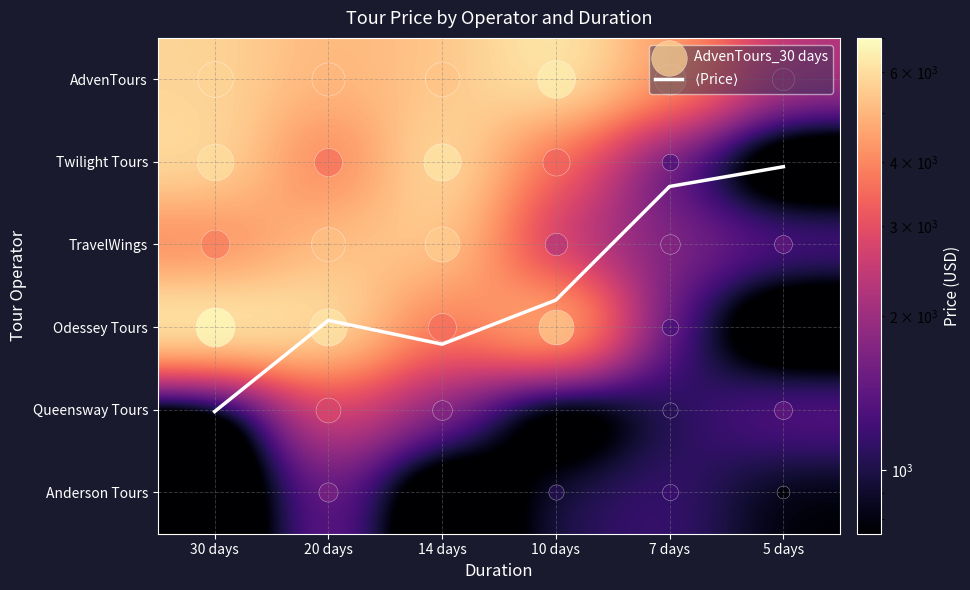

At which label does Odessey Tours reach its peak?

30 days